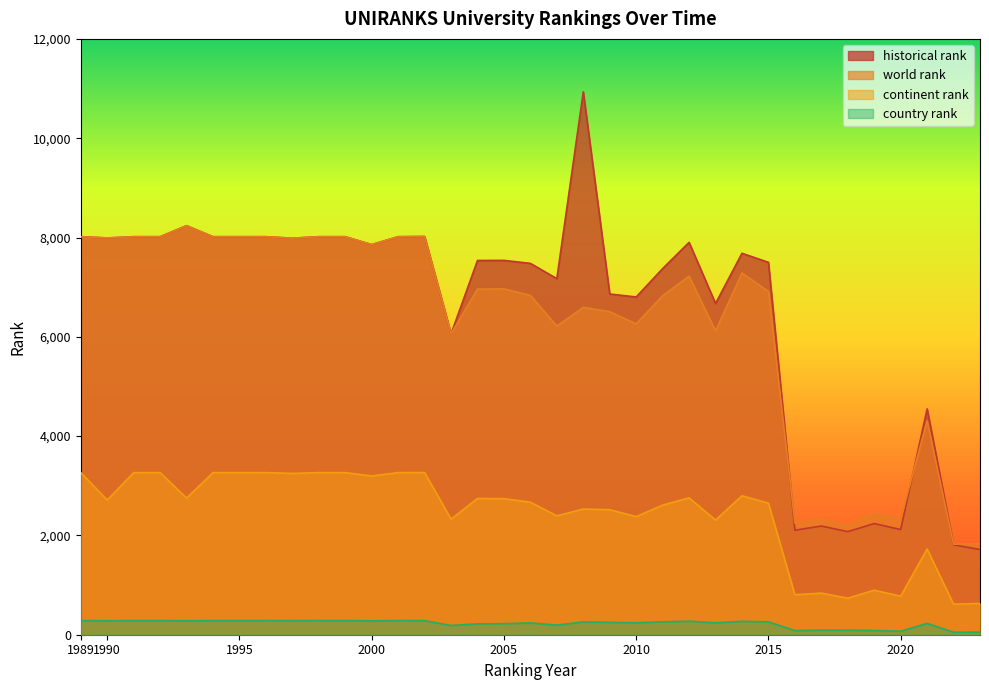

What is the difference between the second highest and minimum values in the historical rank series?

6522